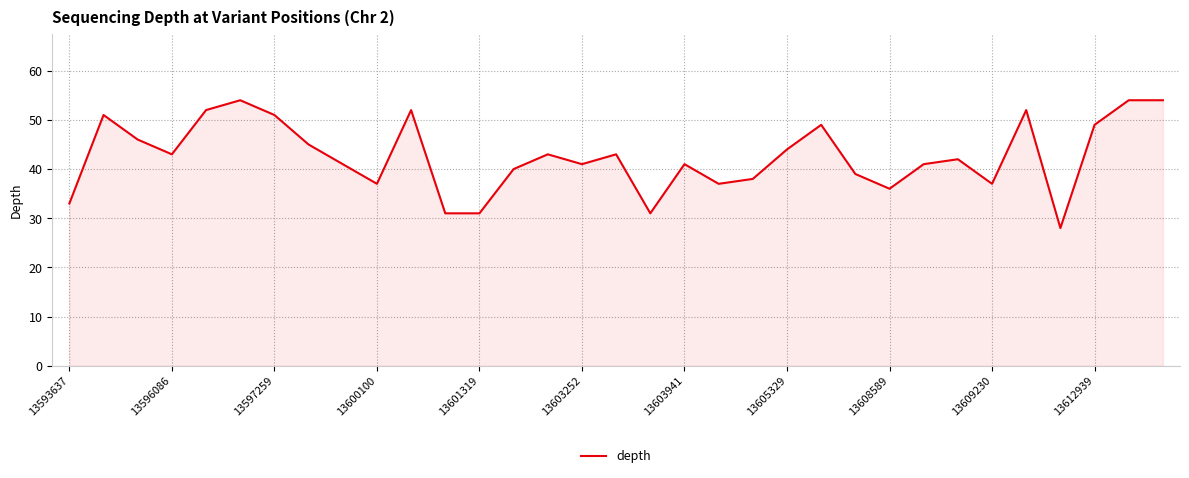

What is the maximum value shown in the chart?

54